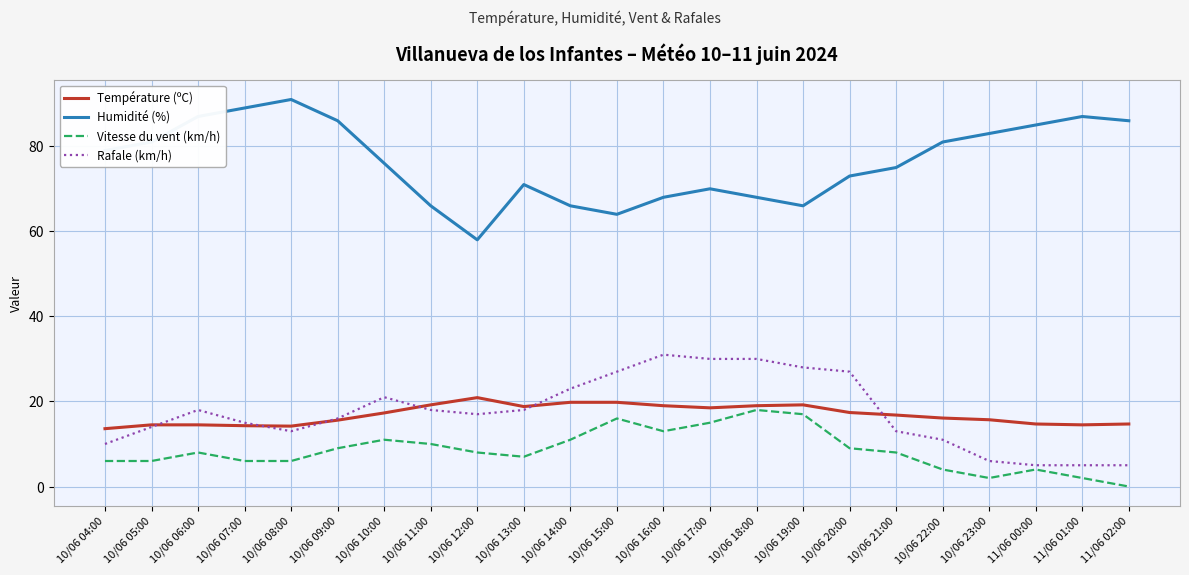

Does the chart display data point markers on the line(s)?

No